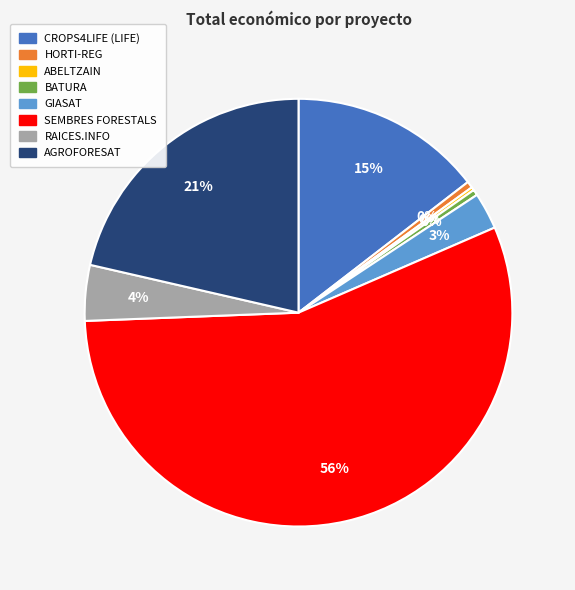

To the nearest percent, what is the difference between the RAICES.INFO and AGROFORESAT slice percentages?

17%